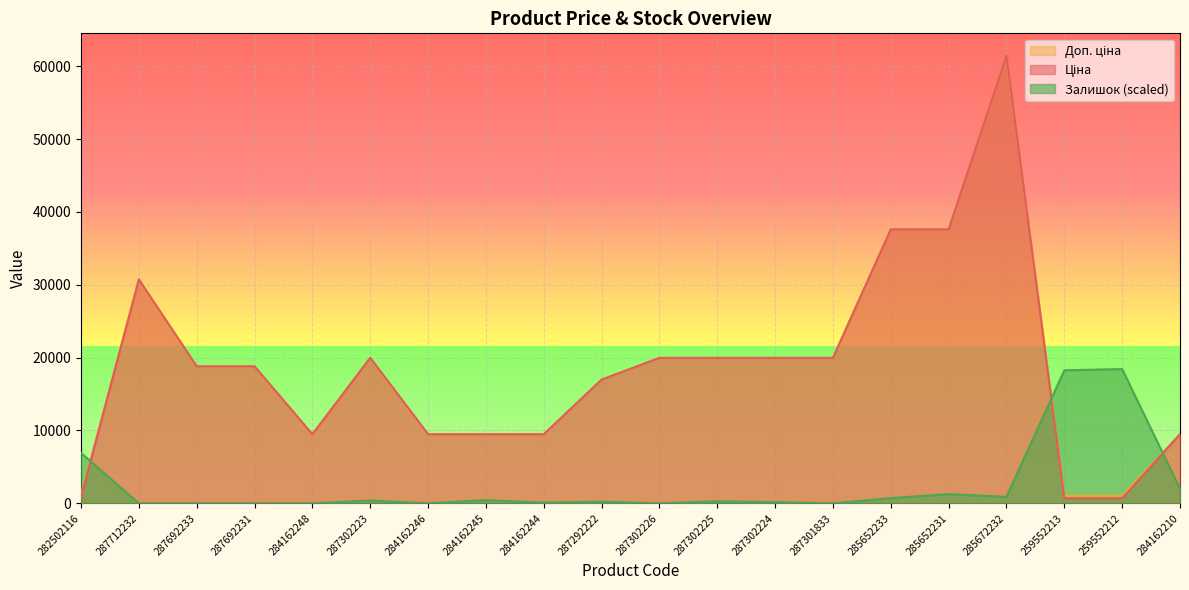

What is the label of the 17th point from the right?

287692231